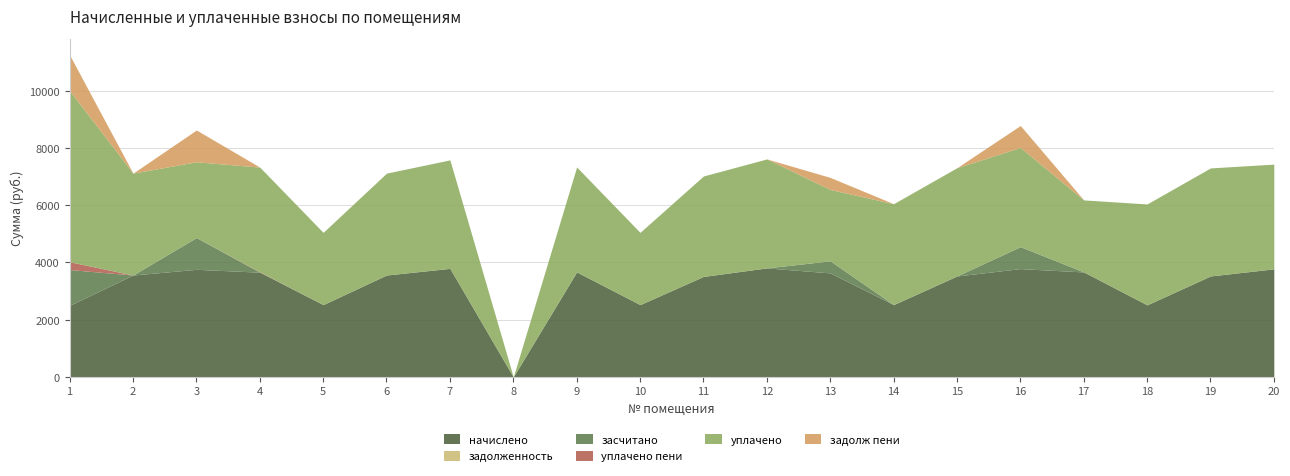

Between 20 and 6, which is larger?

20